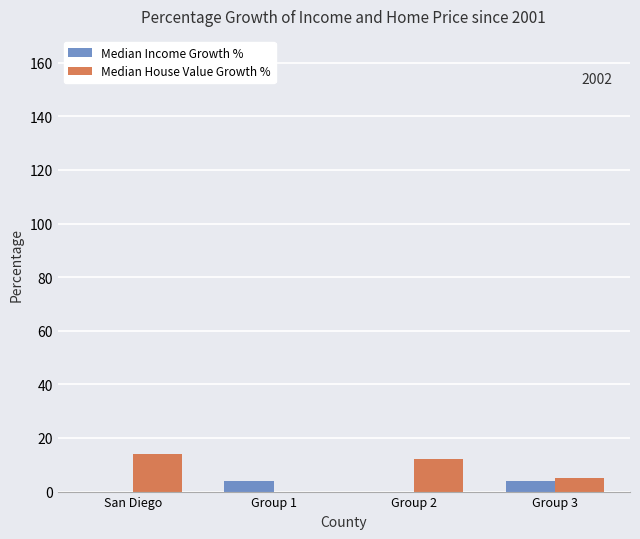

Which series has the widest spread of values?

Median House Value Growth %